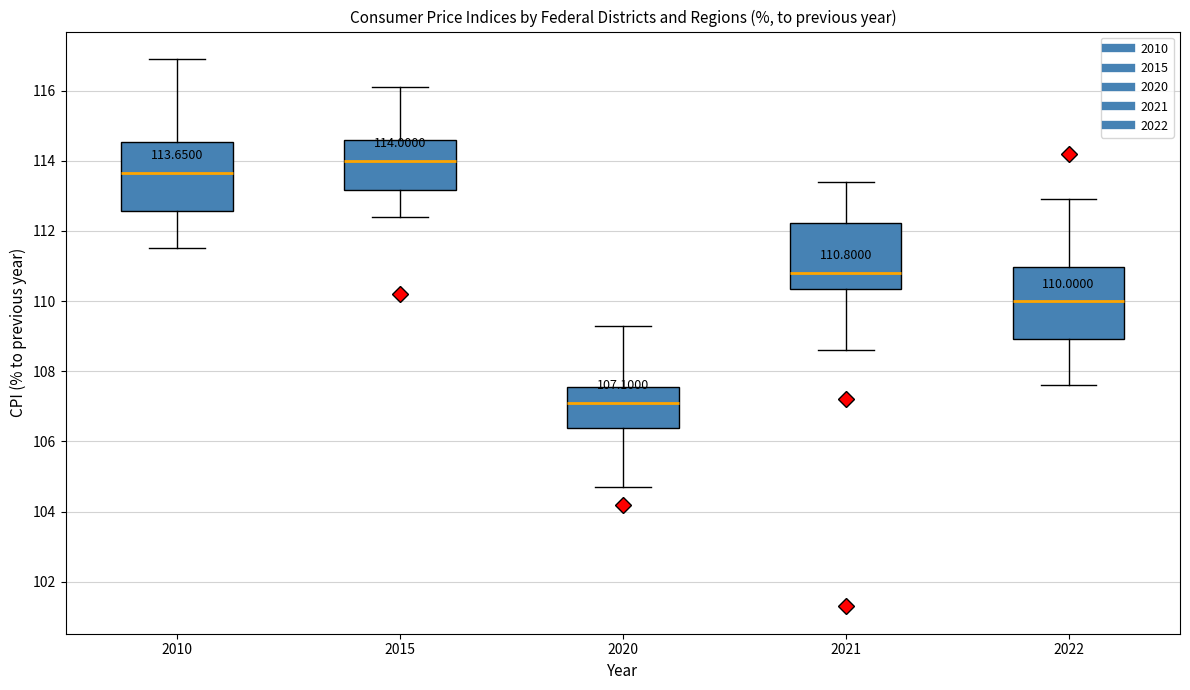

Which box's median line is the lowest?

2020